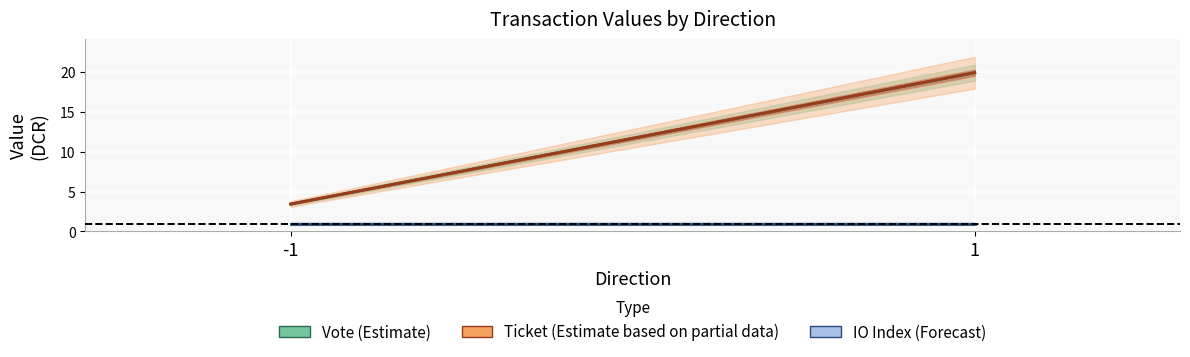

At which label does IO Index (Forecast) reach its peak?

-1